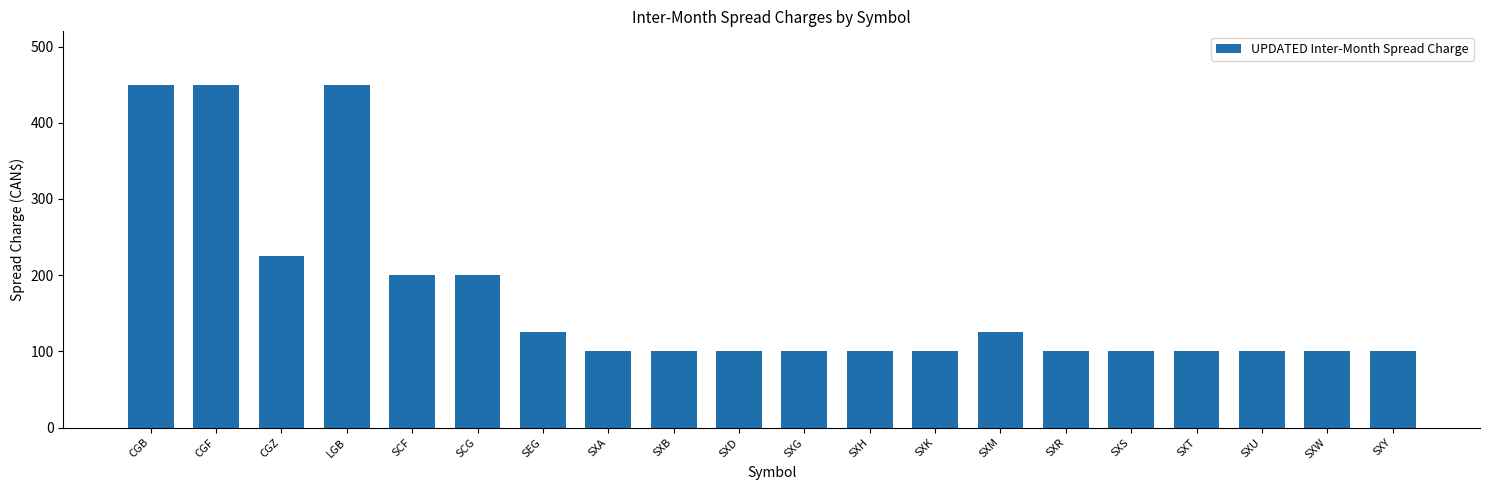

Where is the data nearest to the value 275?

CGZ